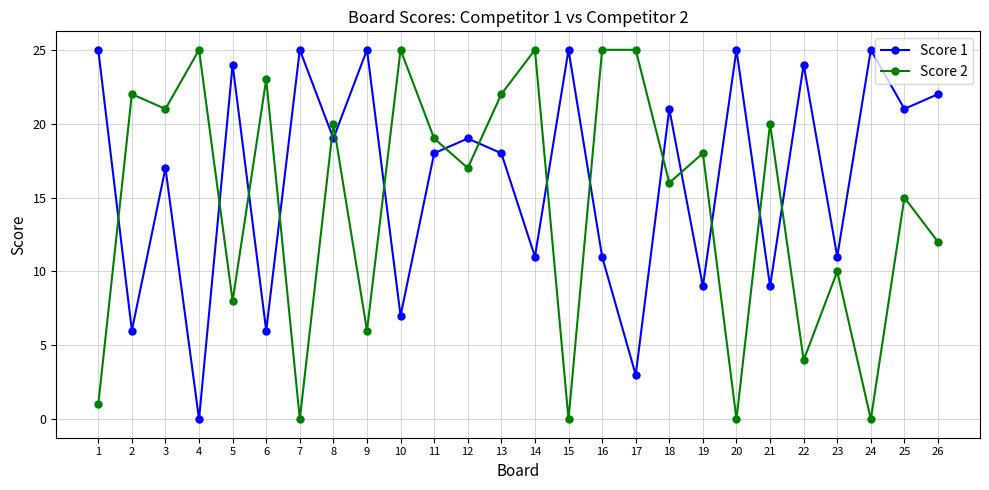

Which series changed the most between 15 and 22?

Score 2